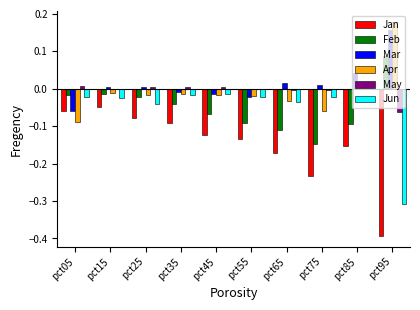

Is the value of Jan at pct55 greater than the value of Mar at pct85?

No